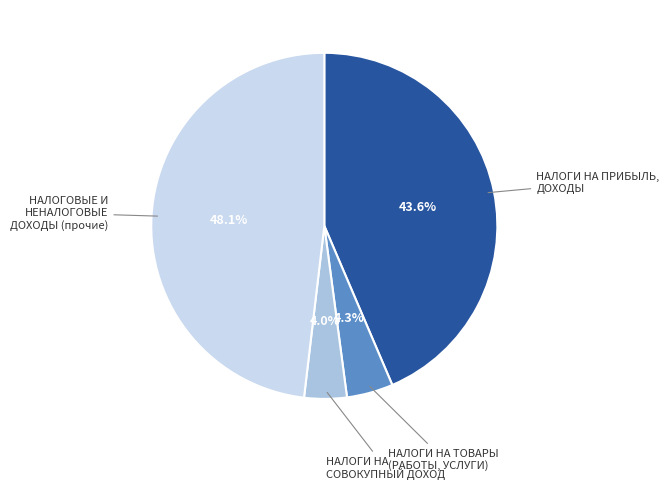

Does any single category account for the majority?

No